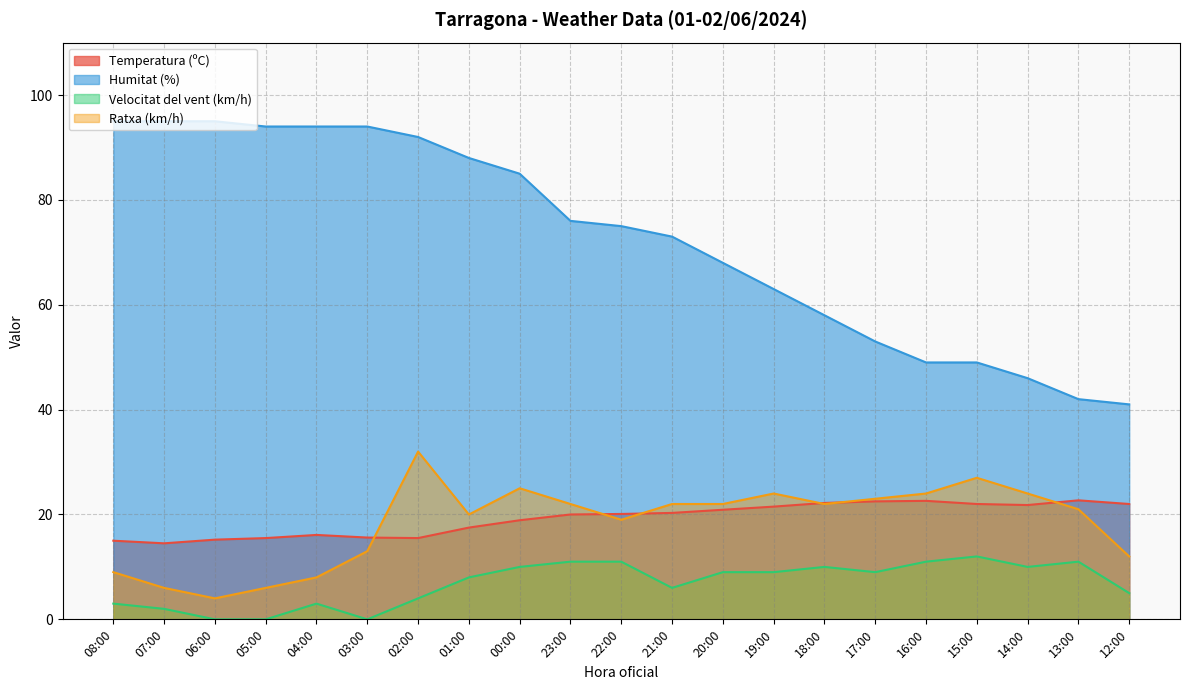

Rank the series by their maximum value, from highest to lowest.

Humitat (%), Ratxa (km/h), Temperatura (ºC), Velocitat del vent (km/h)